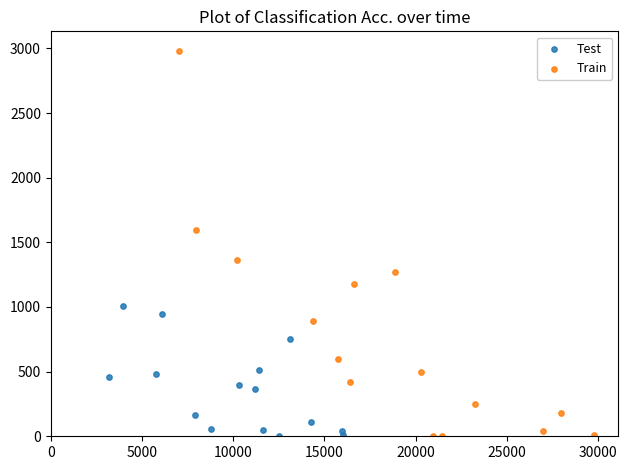

Which series has the largest Y range (max minus min)?

Train